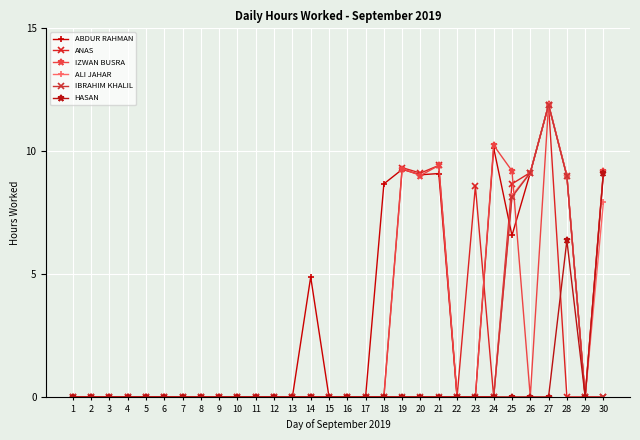

Reading left to right, what are all the values shown in this chart?

ABDUR RAHMAN: 1=0.0	2=0.0	3=0.0	4=0.0	5=0.0	6=0.0	7=0.0	8=0.0	9=0.0	10=0.0	11=0.0	12=0.0	13=0.0	14=4.9	15=0.0	16=0.0	17=0.0	18=8.7	19=9.3	20=9.0	21=9.1	22=0.0	23=0.0	24=10.1	25=6.6	26=9.1	27=11.9	28=9.0	29=0.0	30=9.2
ANAS: 1=0.0	2=0.0	3=0.0	4=0.0	5=0.0	6=0.0	7=0.0	8=0.0	9=0.0	10=0.0	11=0.0	12=0.0	13=0.0	14=0.0	15=0.0	16=0.0	17=0.0	18=0.0	19=9.3	20=9.1	21=9.4	22=0.0	23=8.6	24=0.0	25=8.7	26=9.1	27=11.9	28=0.0	29=0.0	30=0.0
IZWAN BUSRA: 1=0.0	2=0.0	3=0.0	4=0.0	5=0.0	6=0.0	7=0.0	8=0.0	9=0.0	10=0.0	11=0.0	12=0.0	13=0.0	14=0.0	15=0.0	16=0.0	17=0.0	18=0.0	19=9.3	20=9.0	21=9.4	22=0.0	23=0.0	24=10.2	25=9.2	26=0.0	27=11.9	28=9.0	29=0.0	30=9.2
ALI JAHAR: 1=0.0	2=0.0	3=0.0	4=0.0	5=0.0	6=0.0	7=0.0	8=0.0	9=0.0	10=0.0	11=0.0	12=0.0	13=0.0	14=0.0	15=0.0	16=0.0	17=0.0	18=0.0	19=0.0	20=0.0	21=0.0	22=0.0	23=0.0	24=0.0	25=8.2	26=9.1	27=11.9	28=9.0	29=0.0	30=7.9
IBRAHIM KHALIL: 1=0.0	2=0.0	3=0.0	4=0.0	5=0.0	6=0.0	7=0.0	8=0.0	9=0.0	10=0.0	11=0.0	12=0.0	13=0.0	14=0.0	15=0.0	16=0.0	17=0.0	18=0.0	19=0.0	20=0.0	21=0.0	22=0.0	23=0.0	24=0.0	25=8.1	26=9.1	27=11.9	28=9.0	29=0.0	30=0.0
HASAN: 1=0.0	2=0.0	3=0.0	4=0.0	5=0.0	6=0.0	7=0.0	8=0.0	9=0.0	10=0.0	11=0.0	12=0.0	13=0.0	14=0.0	15=0.0	16=0.0	17=0.0	18=0.0	19=0.0	20=0.0	21=0.0	22=0.0	23=0.0	24=0.0	25=0.0	26=0.0	27=0.0	28=6.4	29=0.0	30=9.1